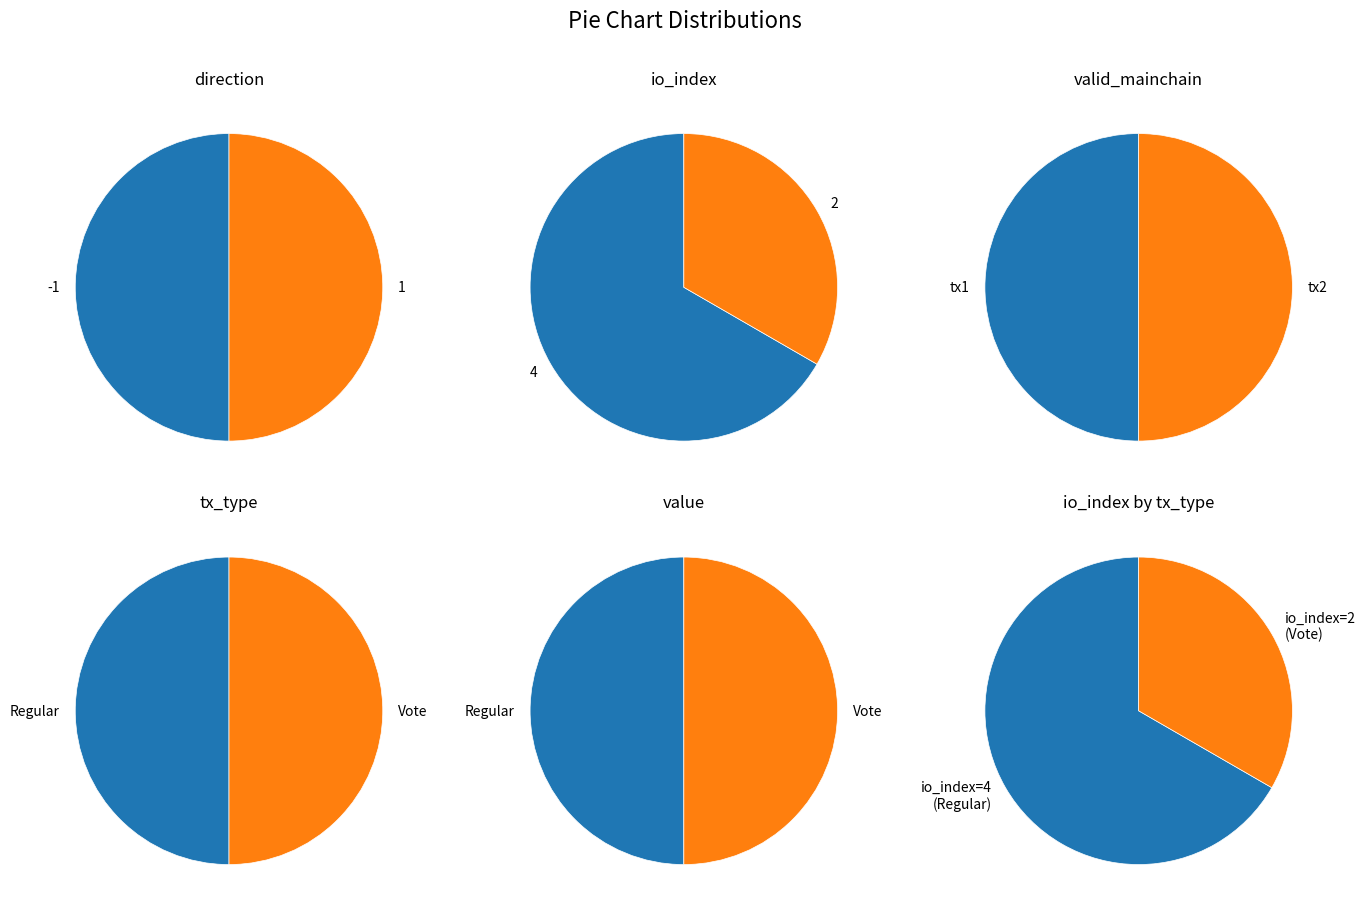

To the nearest percent, what is the average slice percentage?

50%